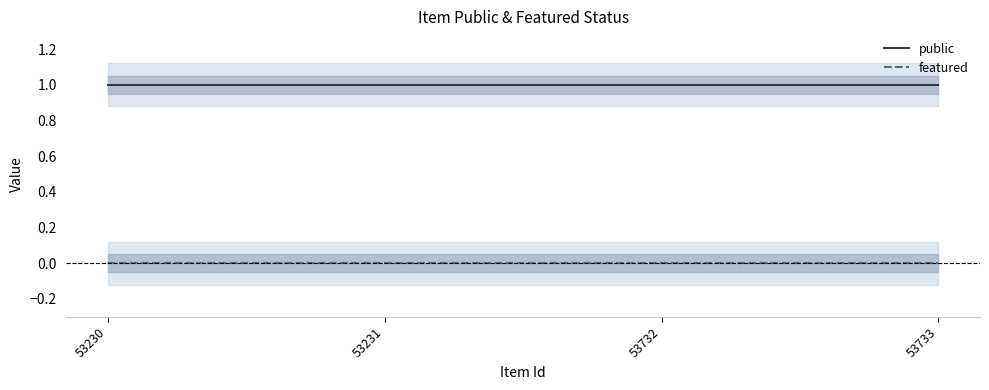

Rank the series at 53231 from highest to lowest value.

public, featured